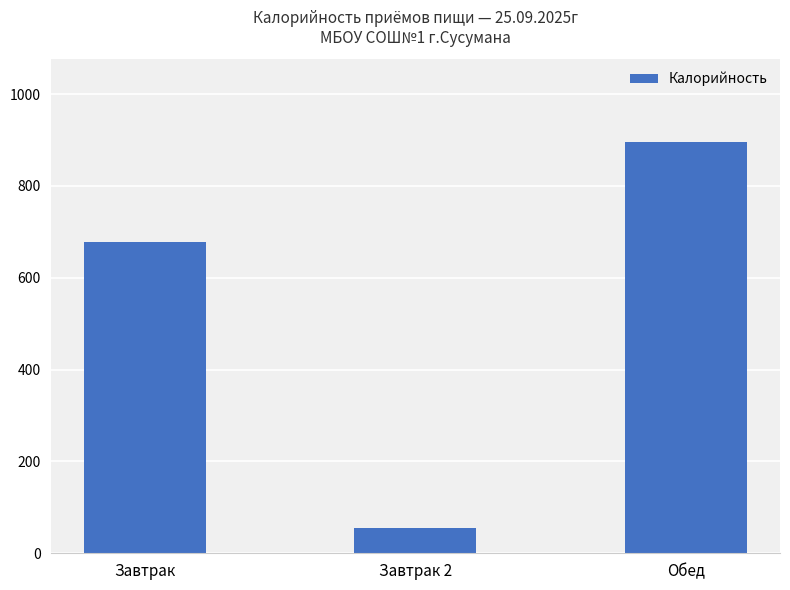

Reading left to right, transcribe all the data shown in this chart.

678.0	55.6	896.4